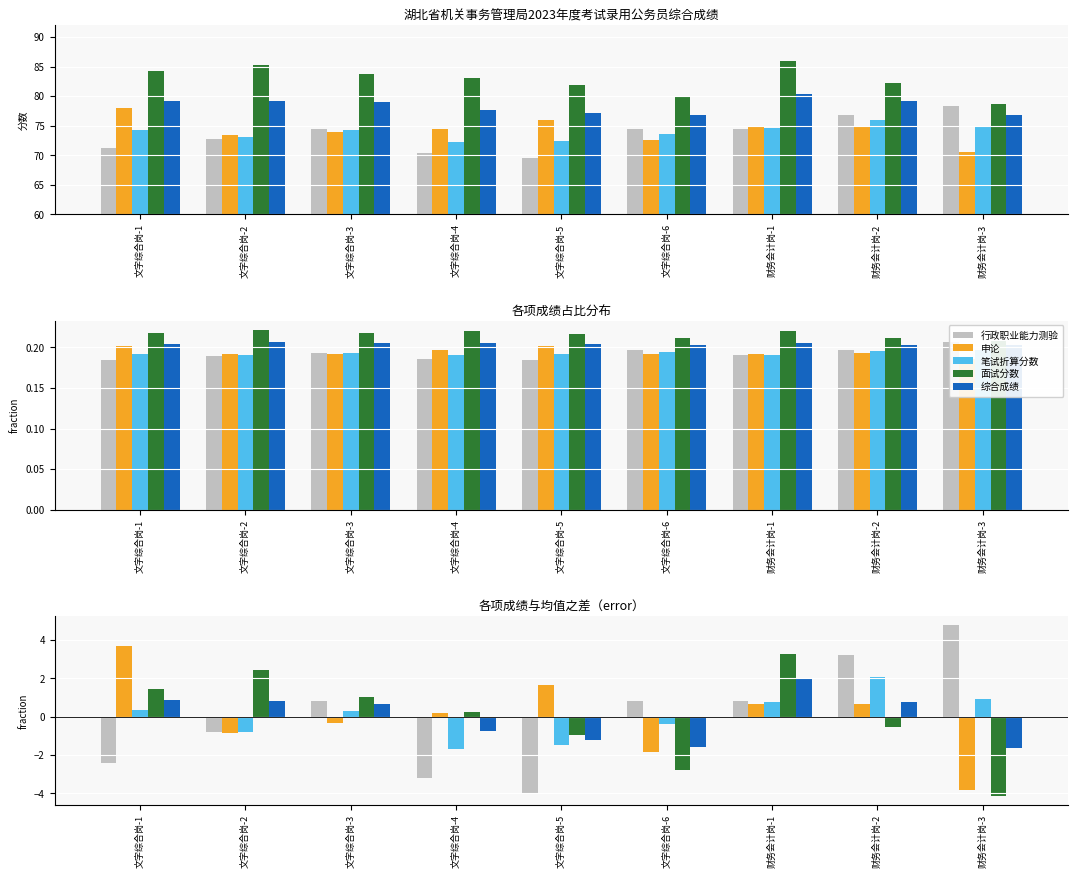

How many values in 面试分数 are above zero?

5